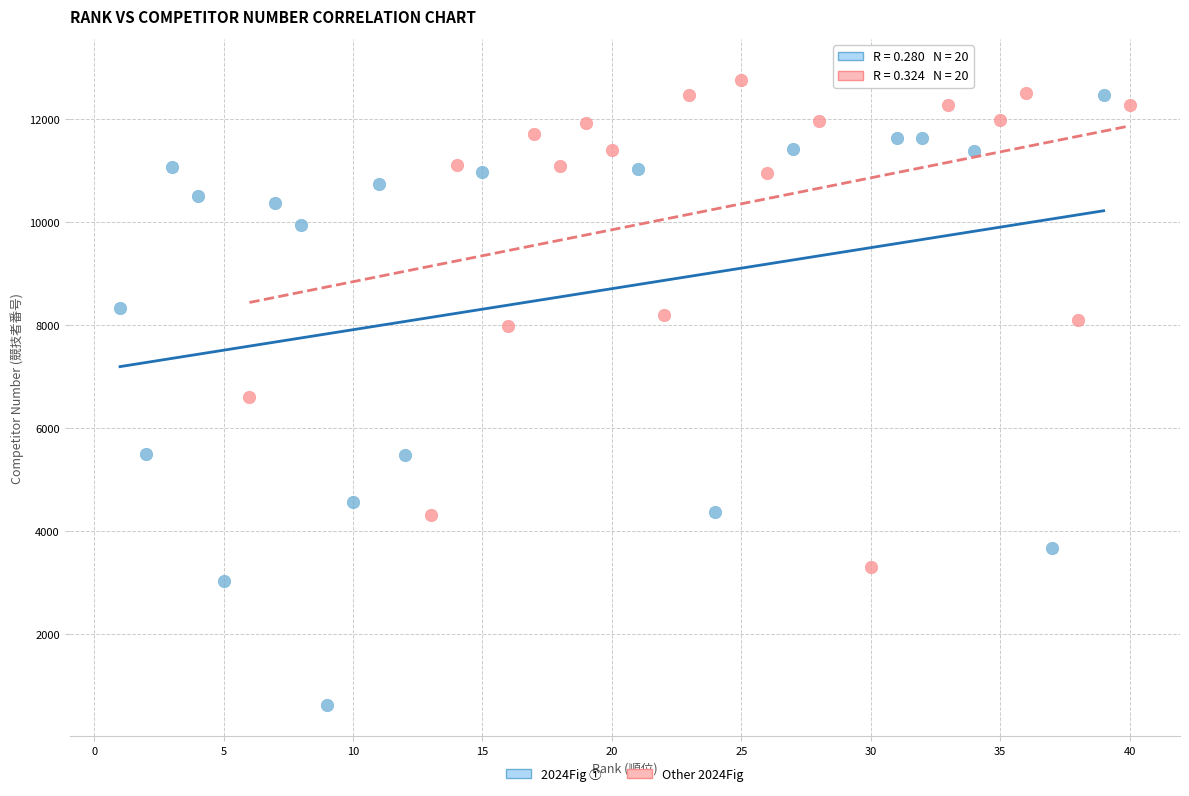

Which series reaches the minimum Y coordinate?

2024Fig ①